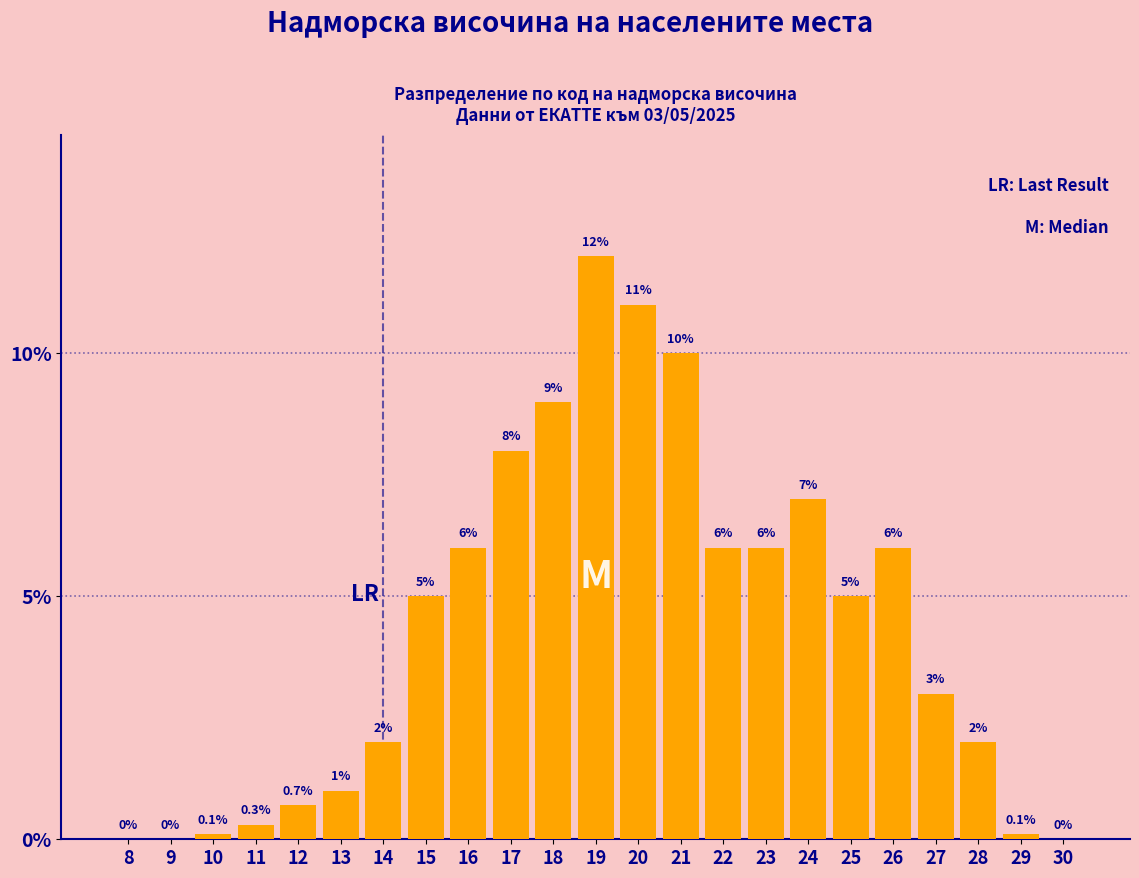

Reading right to left, what are all the values shown in this chart?

30=0.0	29=0.1	28=2.0	27=3.0	26=6.0	25=5.0	24=7.0	23=6.0	22=6.0	21=10.0	20=11.0	19=12.0	18=9.0	17=8.0	16=6.0	15=5.0	14=2.0	13=1.0	12=0.7	11=0.3	10=0.1	9=0.0	8=0.0